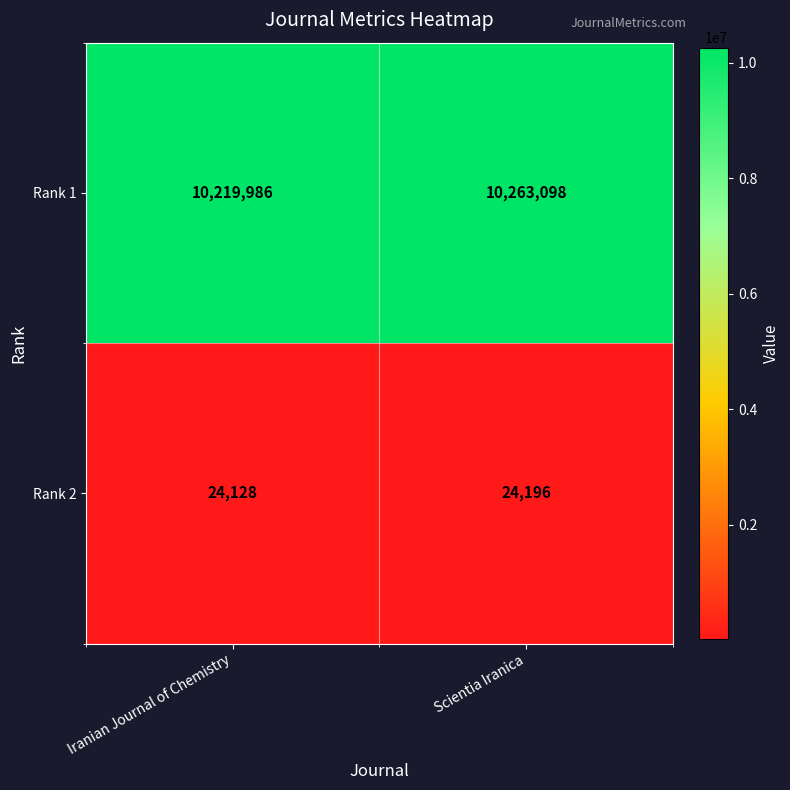

At which category is the sum across all series the highest?

Scientia Iranica